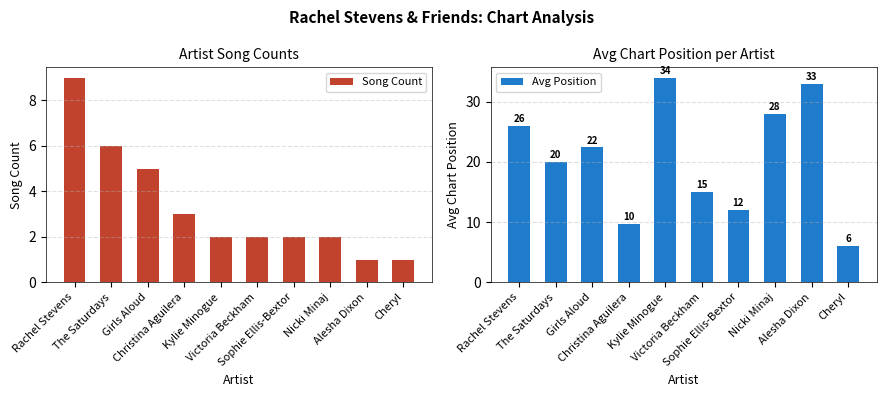

The Song Count series shows 2.9 at Nicki Minaj. True or false?

False